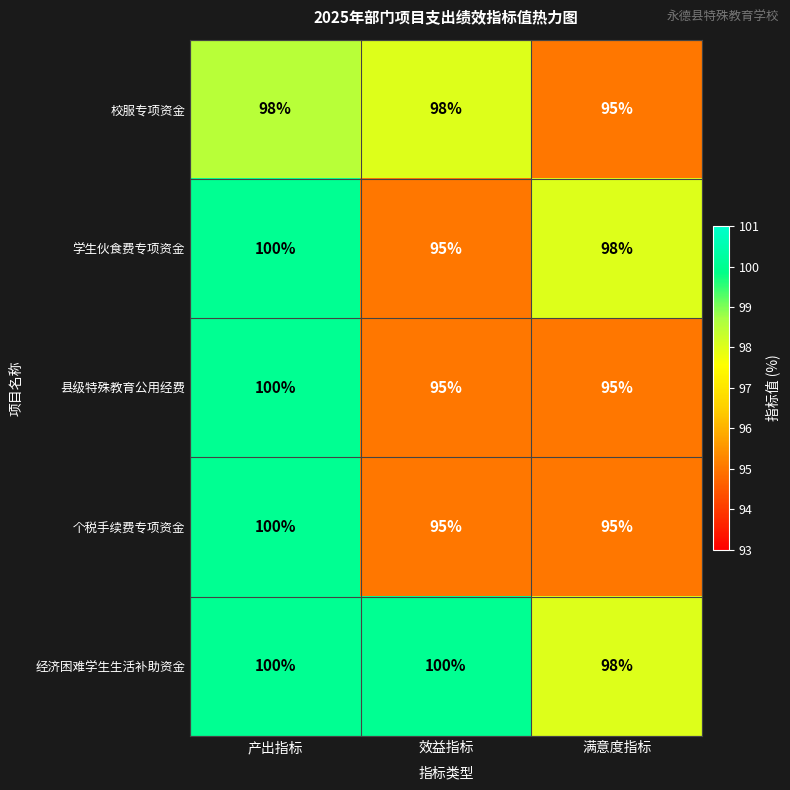

The 校服专项资金 series shows 95 at 满意度指标. True or false?

True